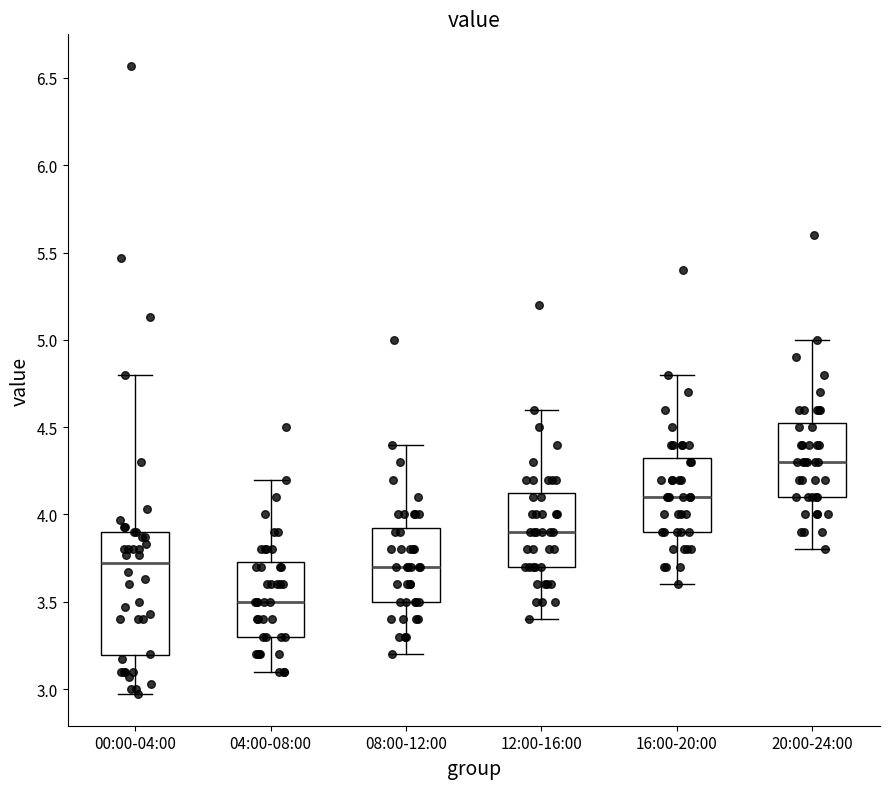

Which box is the tallest, from its lower edge to its upper edge?

00:00-04:00